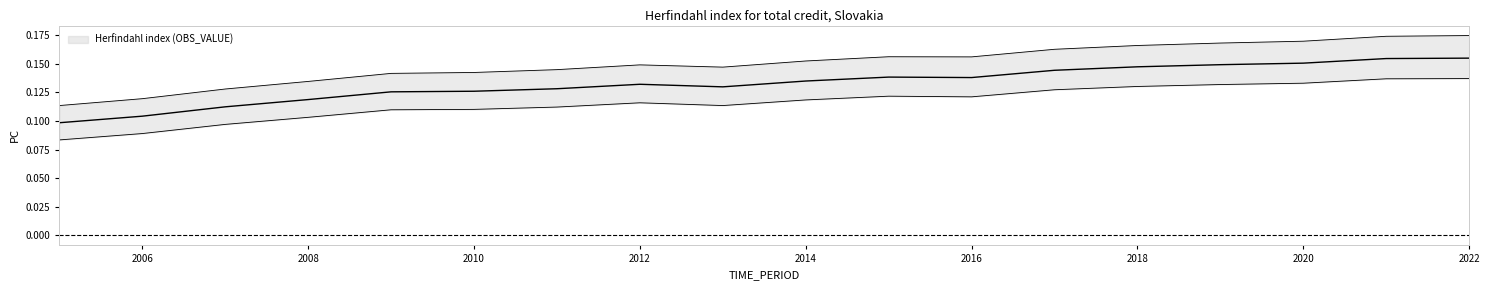

Count the number of categories in the chart.

18